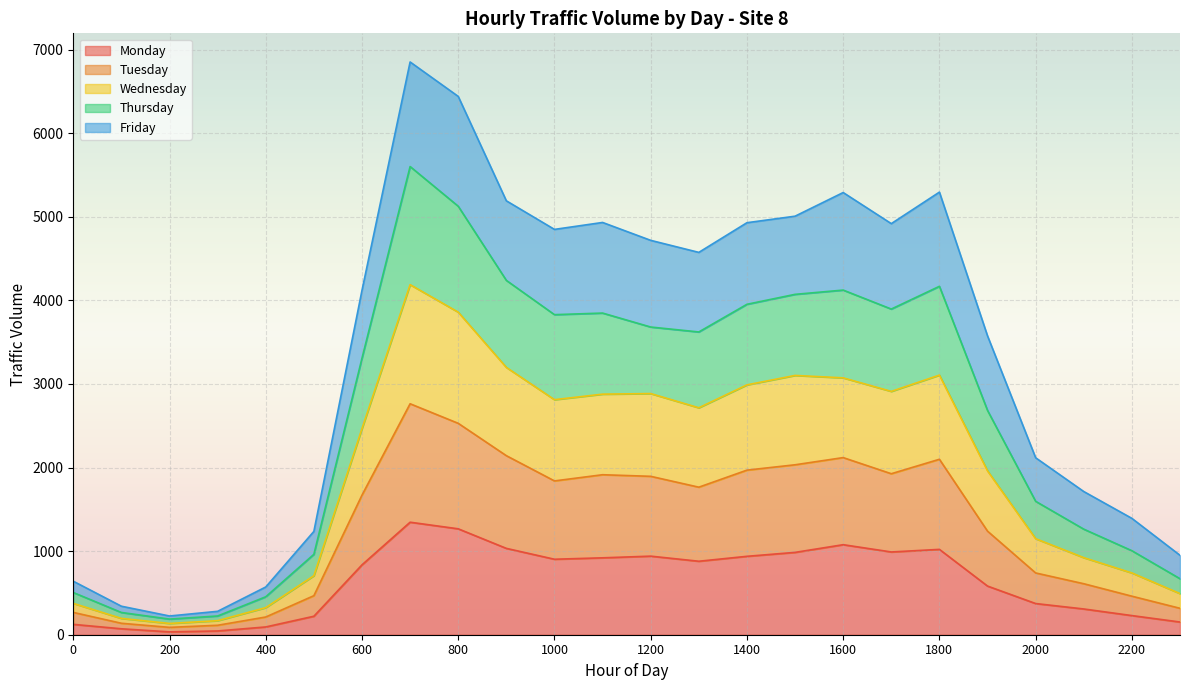

Which category has the lowest value in the Wednesday series?

200